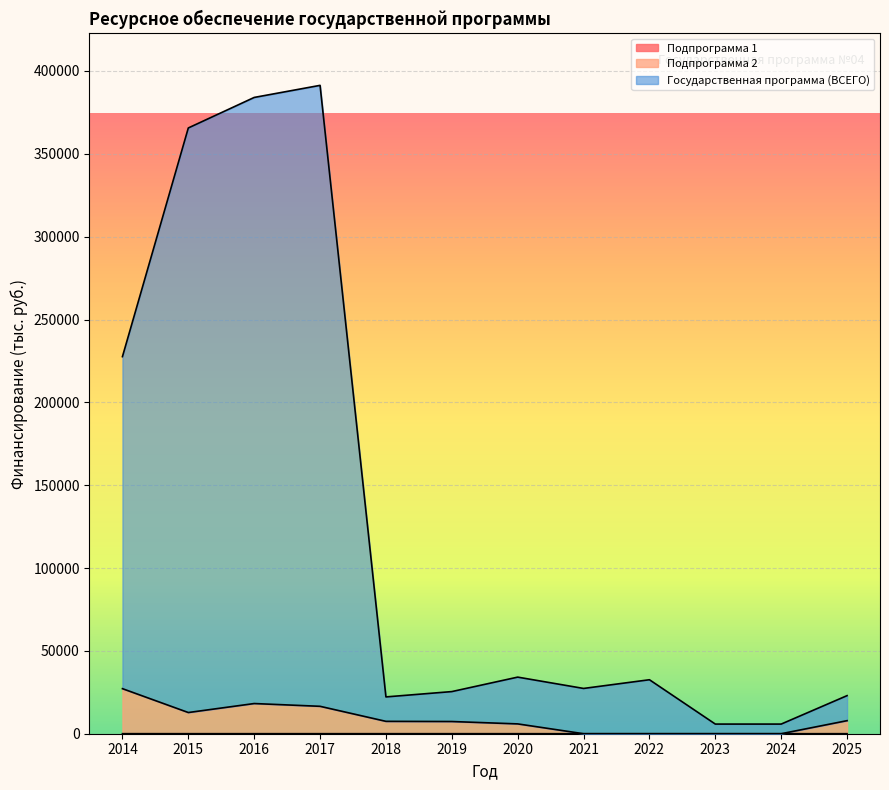

What is the difference between the second highest and minimum values in the Подпрограмма 2 series?

18216.0